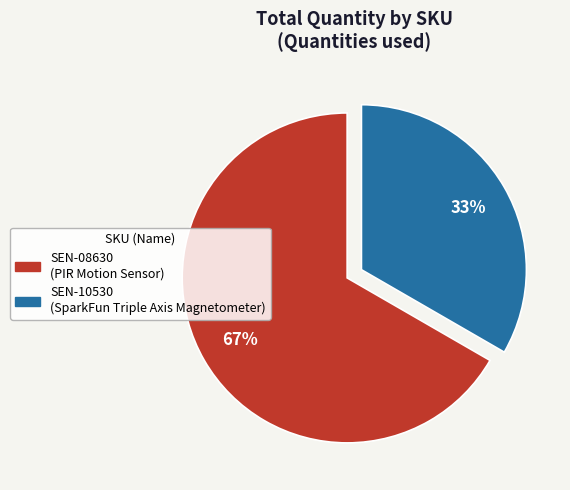

What percentage is the SEN-08630 slice, to the nearest percent?

67%